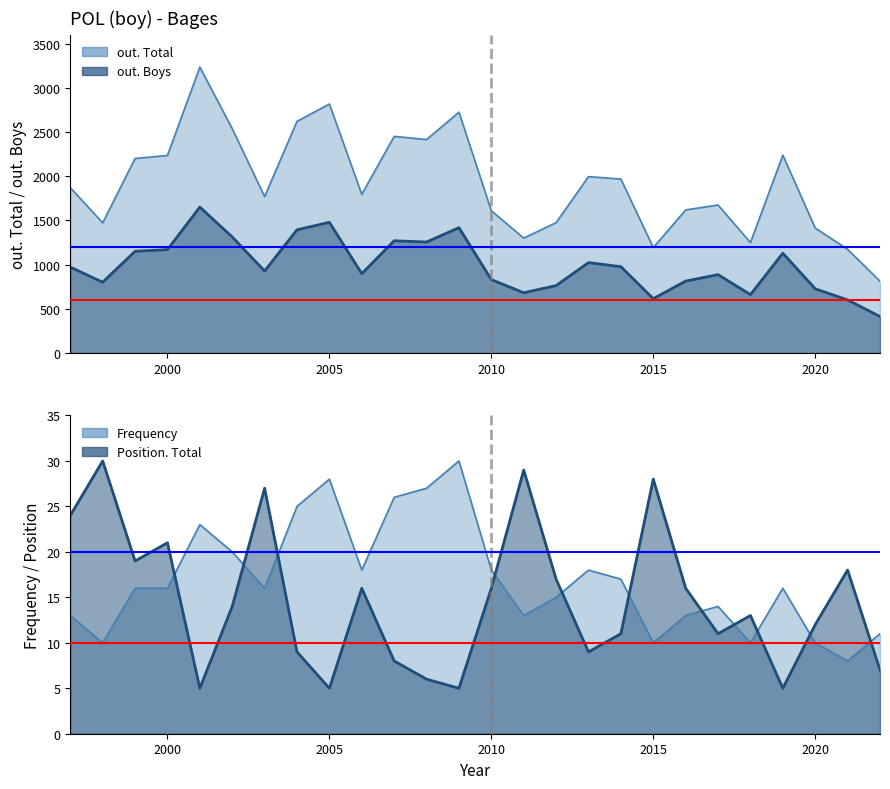

Where does the out. Boys series first go above 972?

1999